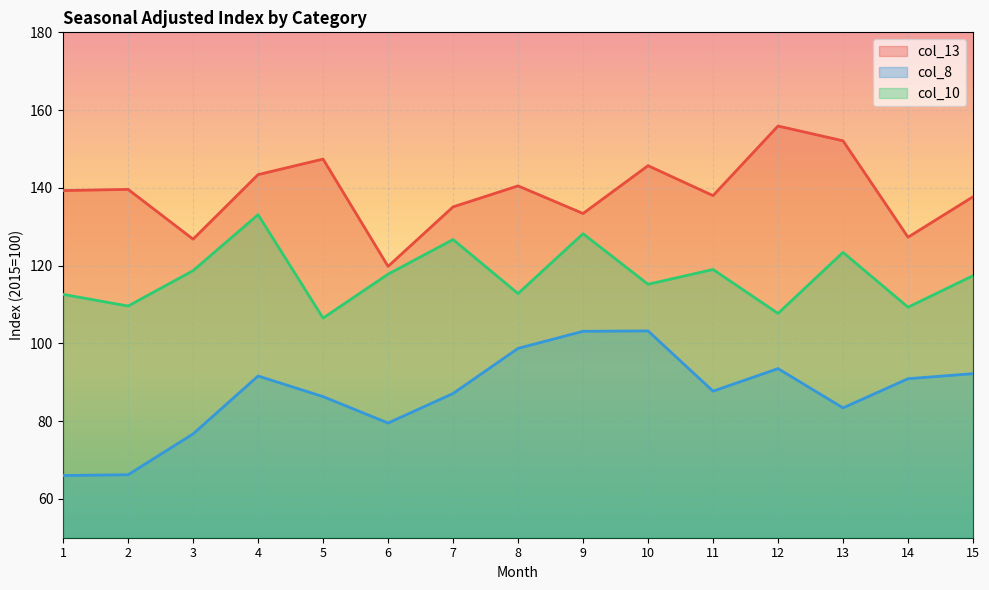

What is the minimum value for col_13?

119.8